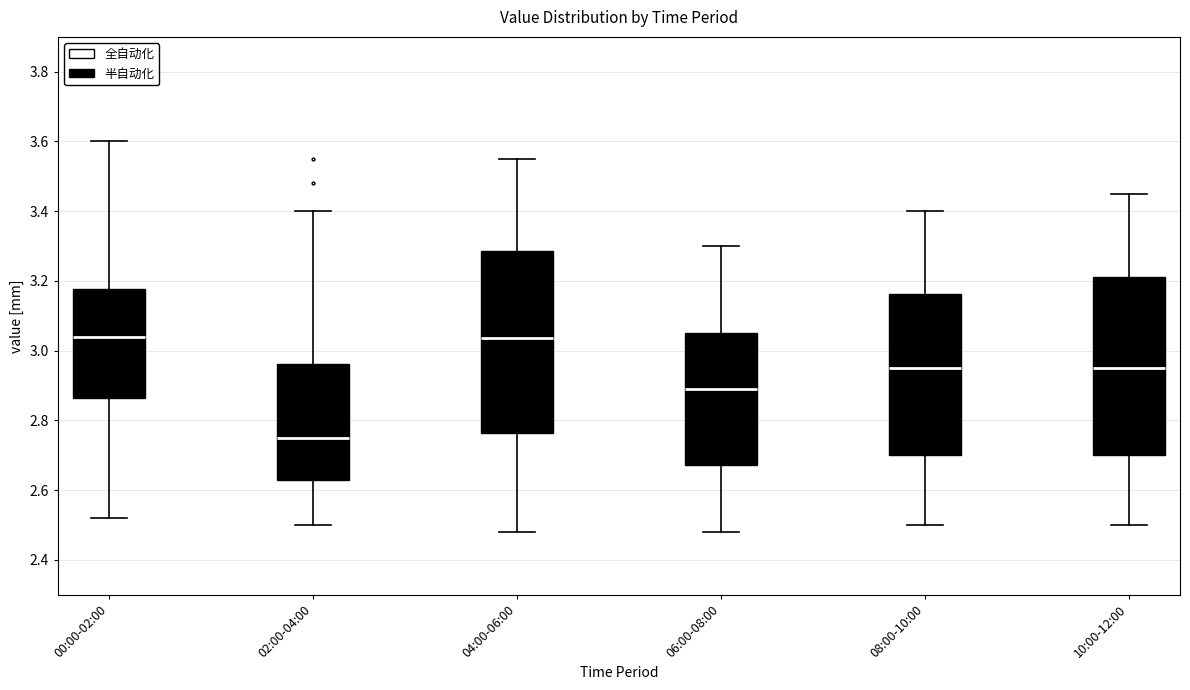

Where does the median line of the box for 06:00-08:00 sit on the y-axis? The values are not printed on the chart, so give them approximately, as read against the axis.

2.90